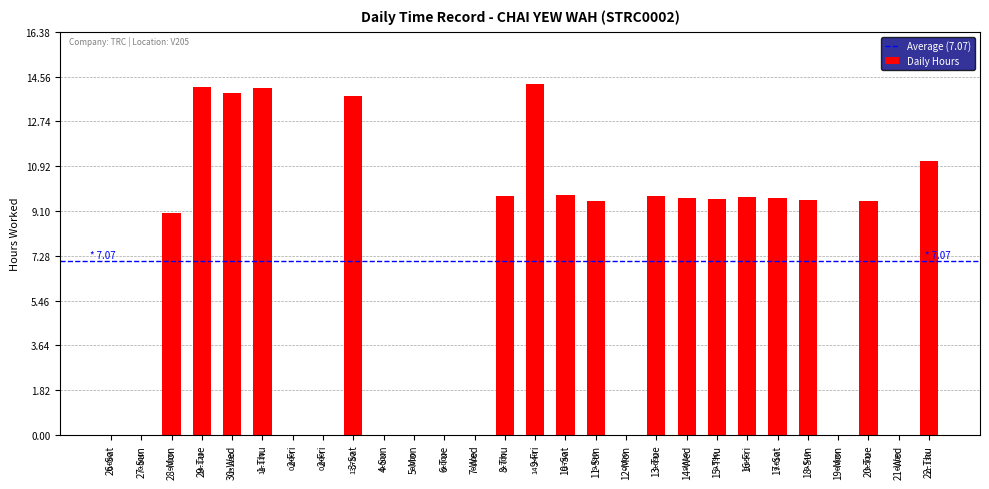

Count the number of categories in the chart.

28